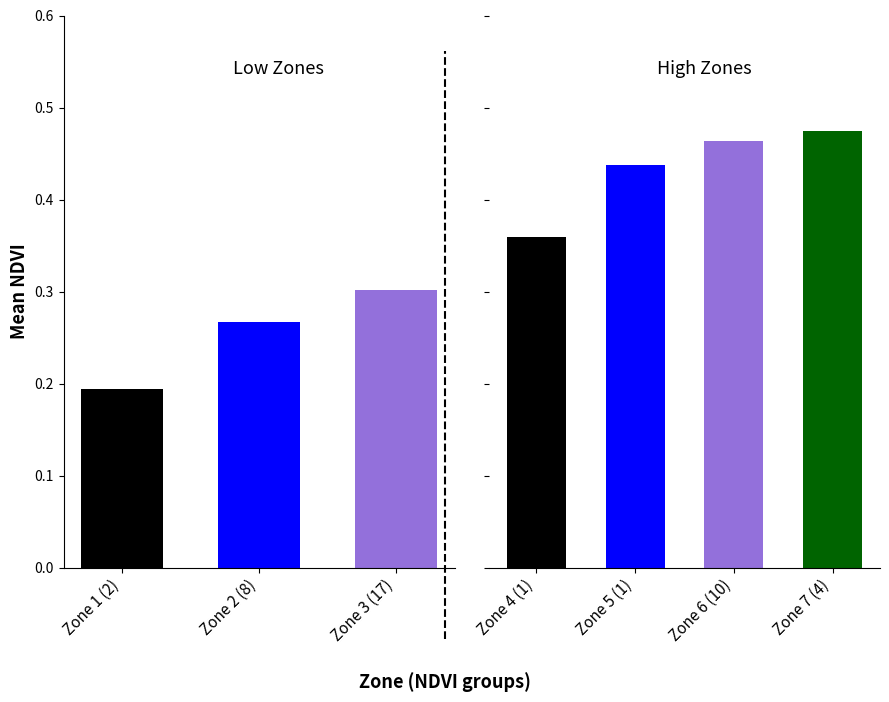

What is the average value?

0.4